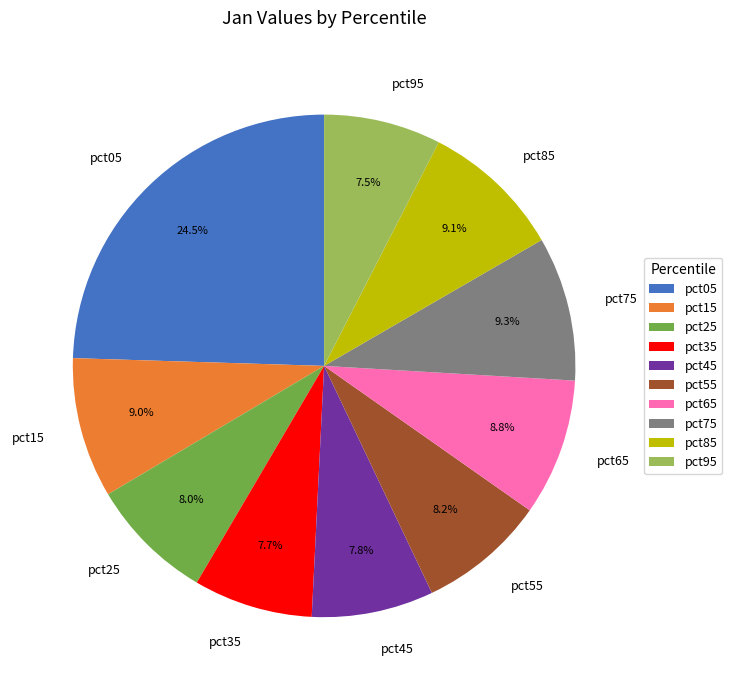

Count the number of slices in the pie.

10